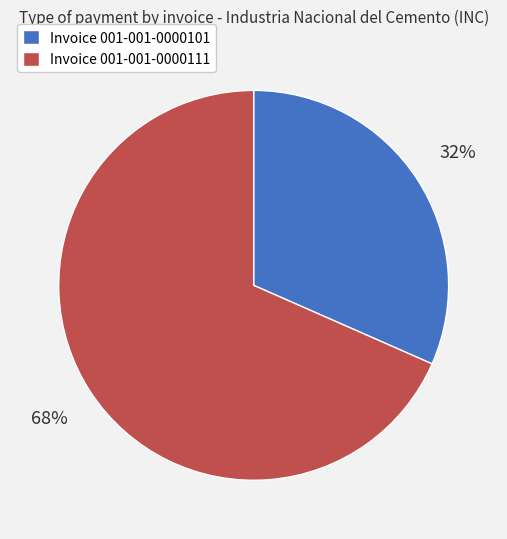

Is it true that Invoice 001-001-0000111 is 68% of the pie?

True